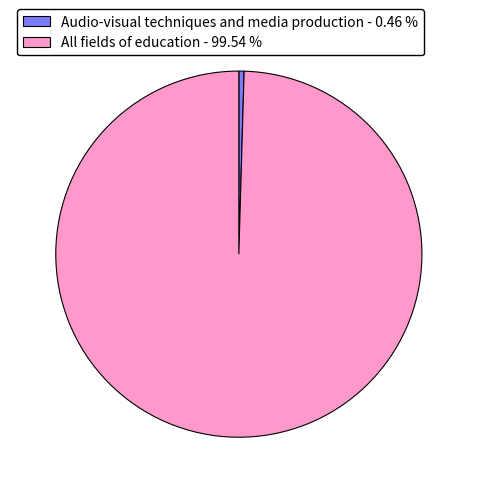

Between All fields of education - 99.54 % and Audio-visual techniques and media production - 0.46 %, which is larger?

All fields of education - 99.54 %